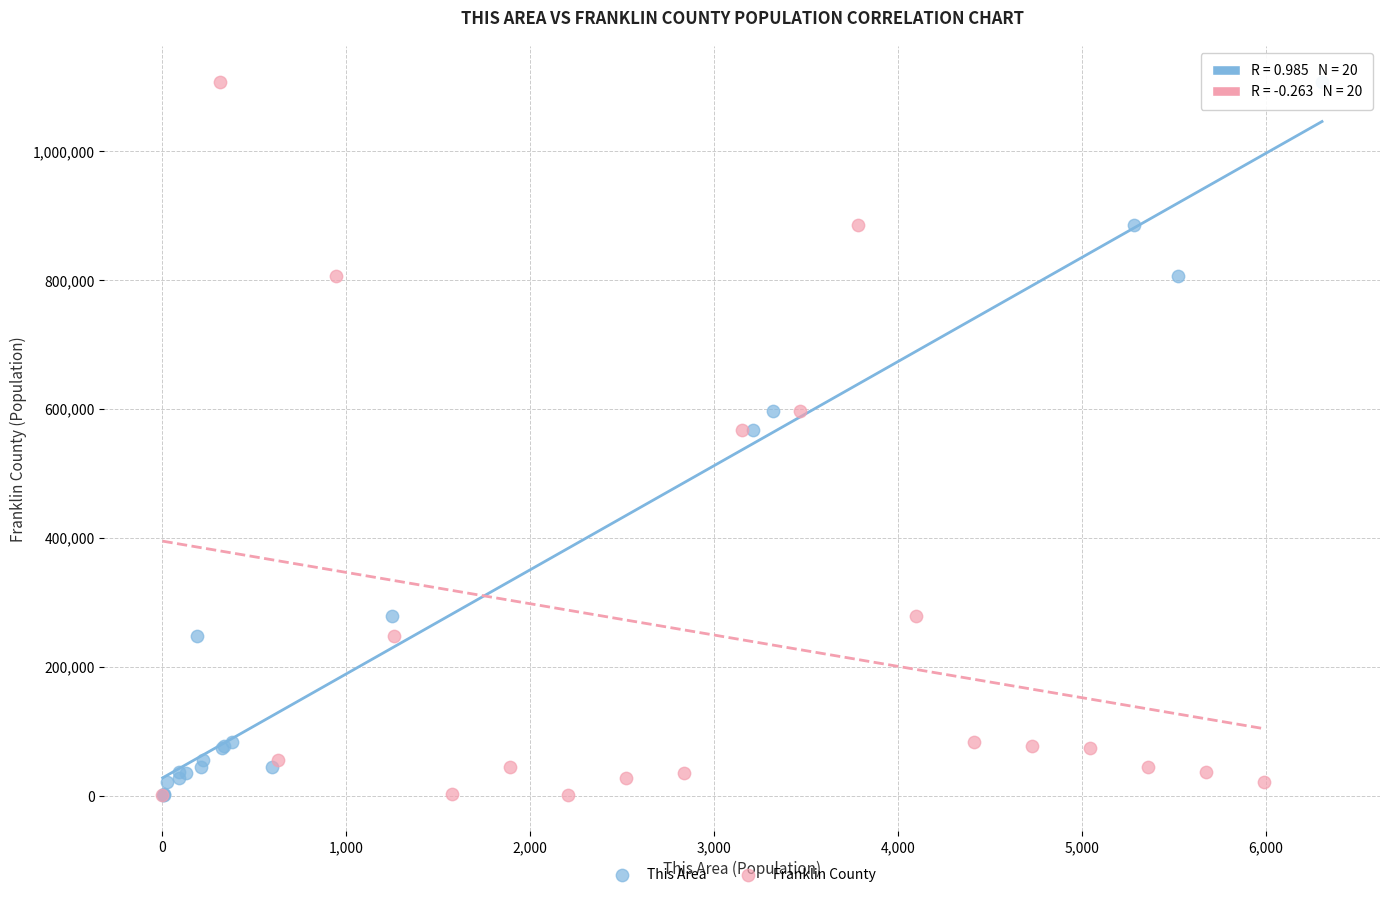

What are all the series names shown in the legend?

This Area, Franklin County